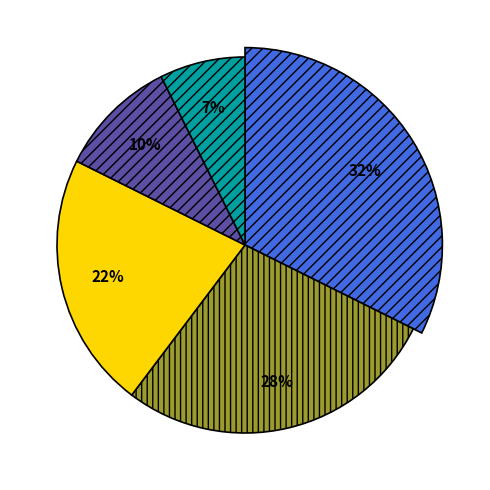

What is the ratio of the value at 02 to the value at 01?

1.3